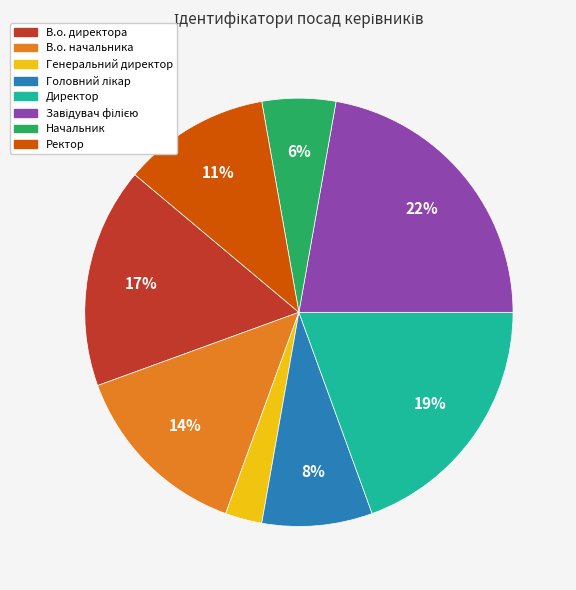

To the nearest percent, what is the average slice percentage?

12%